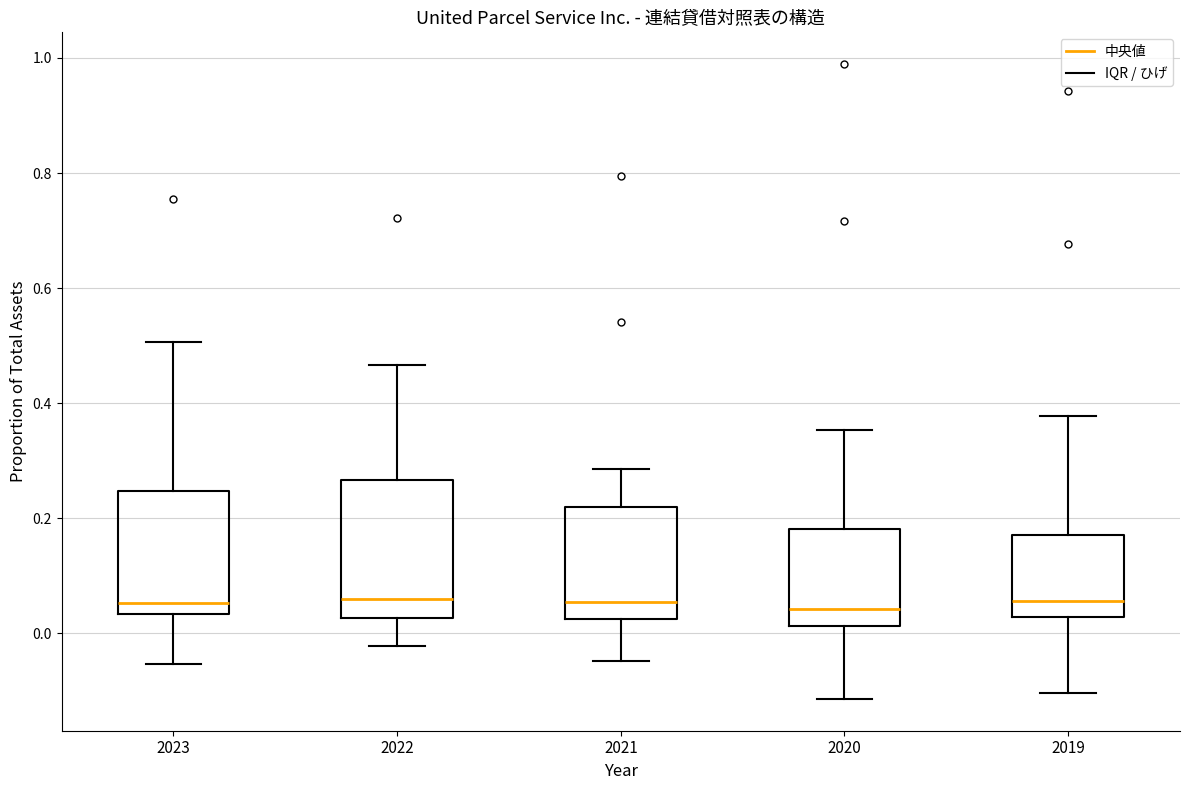

Reading left to right, transcribe this box plot: for each box, give where its median line is, the range the box spans, and where its two whiskers end, as read against the y-axis. The values are not printed on the chart, so give them approximately, as read against the axis.

2023: median 0.06, box 0.04 to 0.24, whiskers -0.06 to 0.50
2022: median 0.06, box 0.02 to 0.26, whiskers -0.02 to 0.46
2021: median 0.06, box 0.02 to 0.22, whiskers -0.04 to 0.28
2020: median 0.04, box 0.02 to 0.18, whiskers -0.12 to 0.36
2019: median 0.06, box 0.02 to 0.18, whiskers -0.10 to 0.38